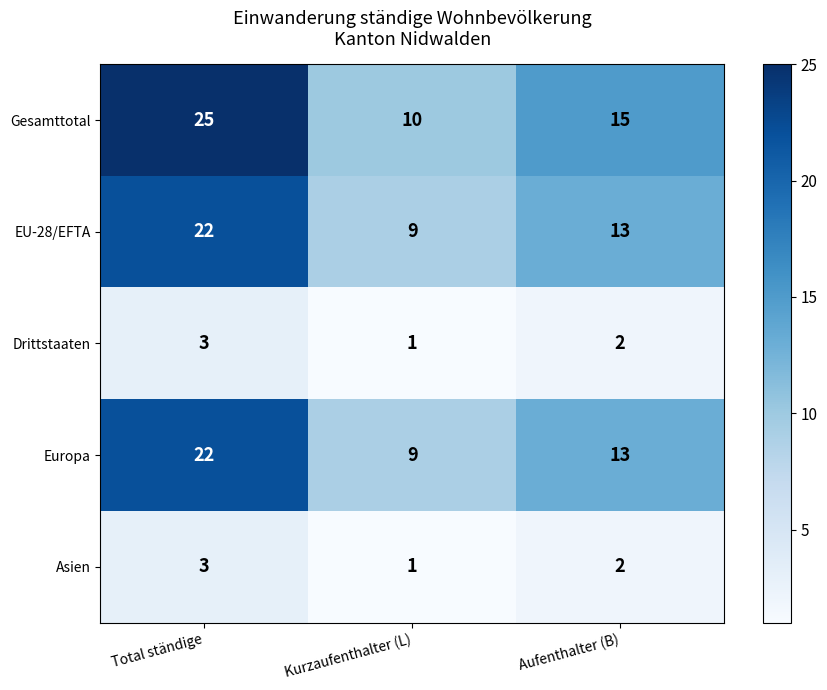

Which series has the largest range (max minus min)?

Gesamttotal